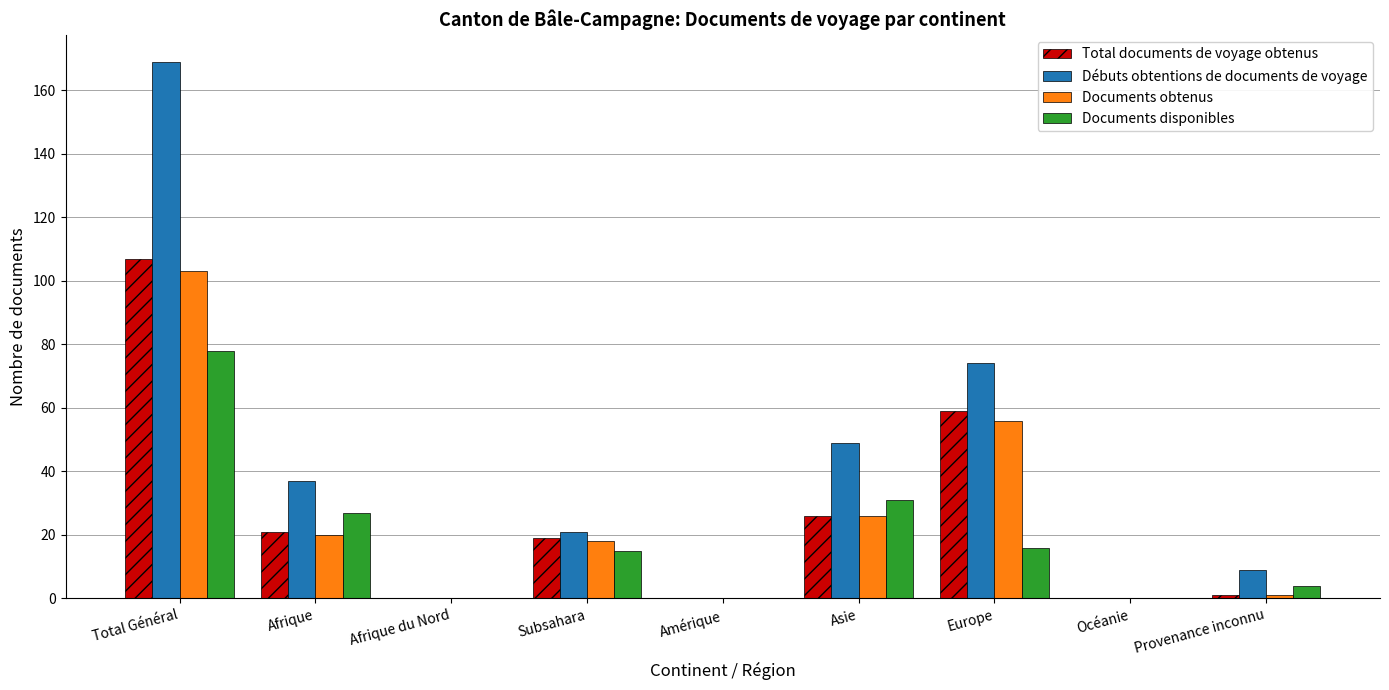

At which category is the sum across all series the highest?

Total Général